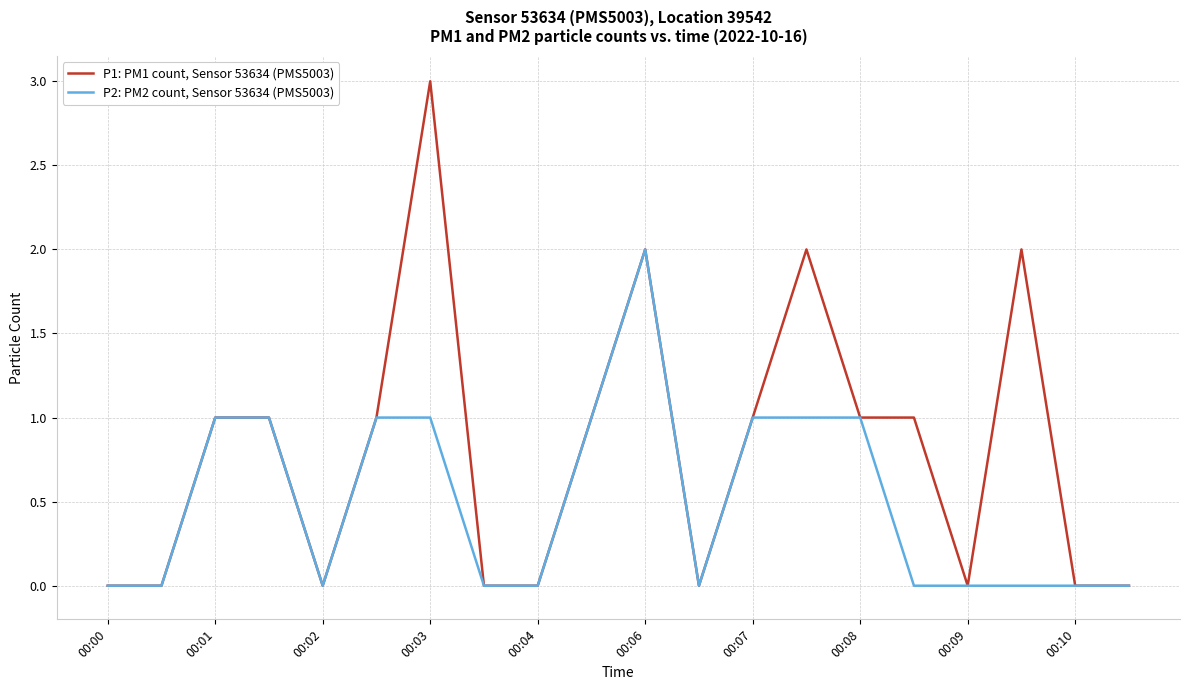

List the series in order of their peak value, lowest first.

P2: PM2 count, Sensor 53634 (PMS5003), P1: PM1 count, Sensor 53634 (PMS5003)